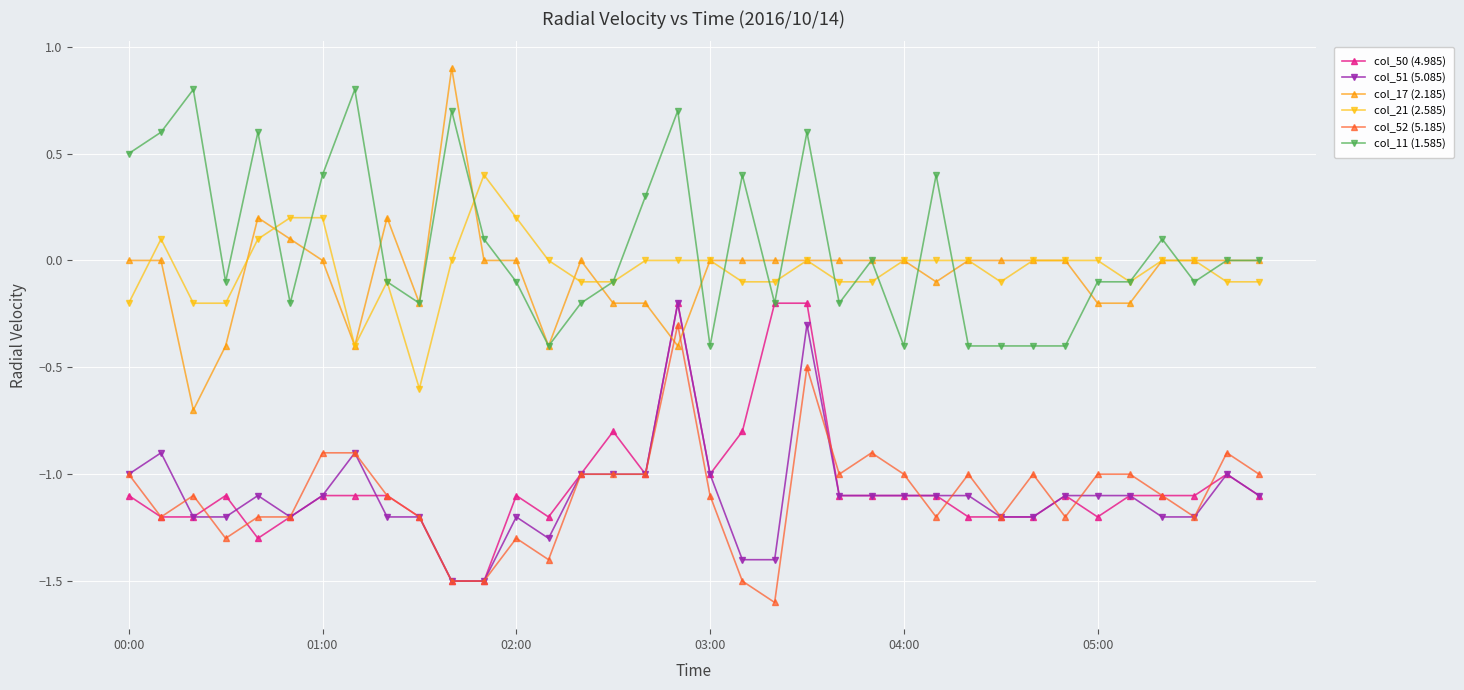

True or false: col_17 (2.185) and col_50 (4.985) cross at least once.

True